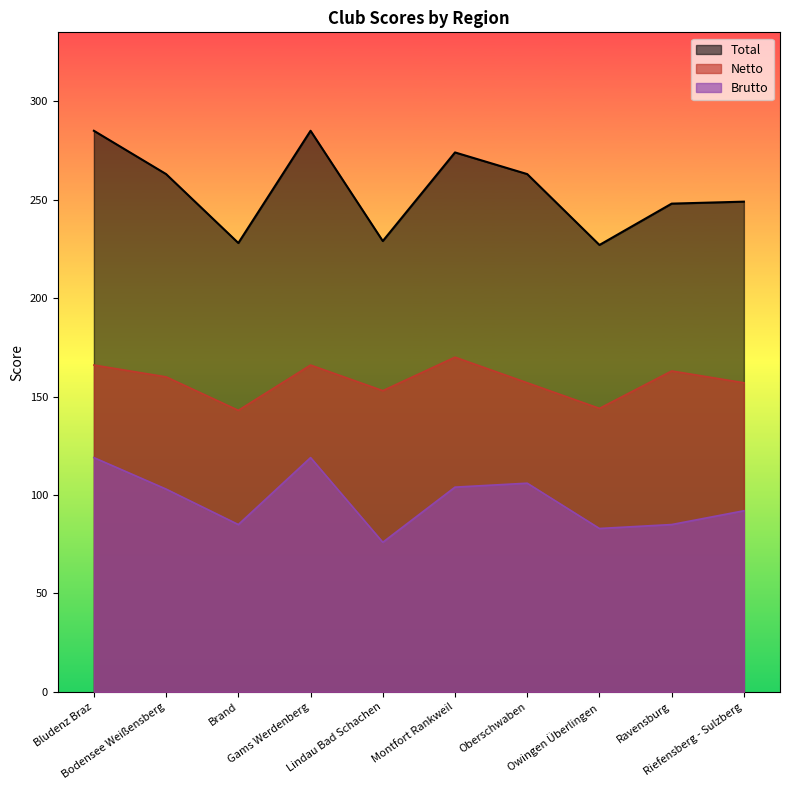

What is the value of the Brutto point at the 3rd from the left?

85